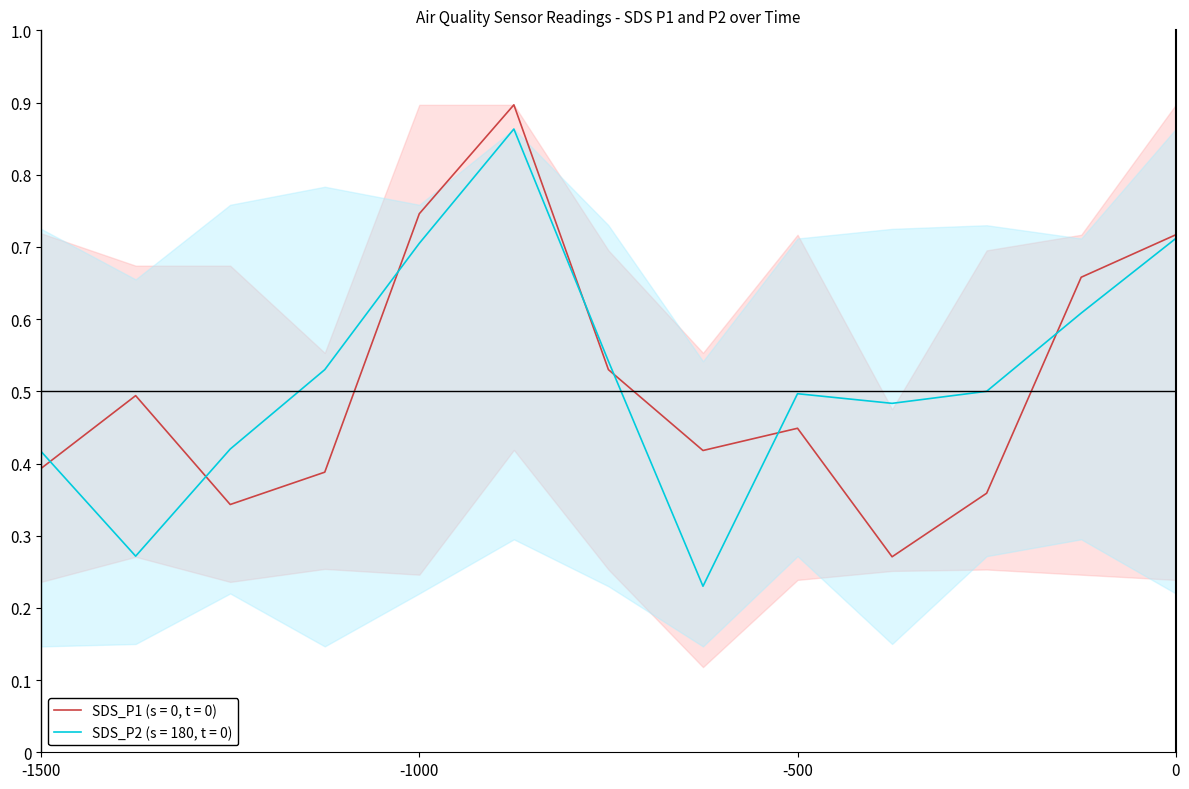

Reading left to right, transcribe all the data shown in this chart.

SDS_P1: 0.4	0.5	0.3	0.4	0.7	0.9	0.5	0.4	0.4	0.3	0.4	0.7	0.7
SDS_P2: 0.4	0.3	0.4	0.5	0.7	0.9	0.5	0.2	0.5	0.5	0.5	0.6	0.7